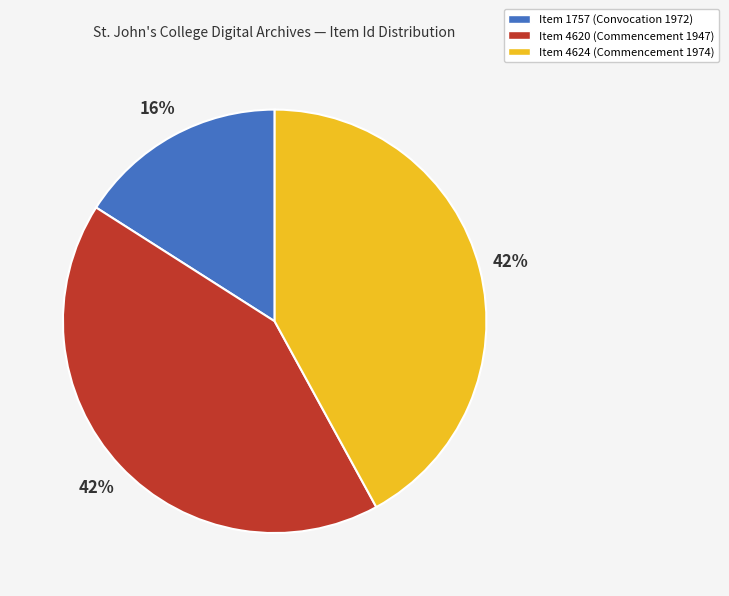

Do Item 4620 (Commencement 1947) and Item 1757 (Convocation 1972) together represent more than half of the pie?

Yes